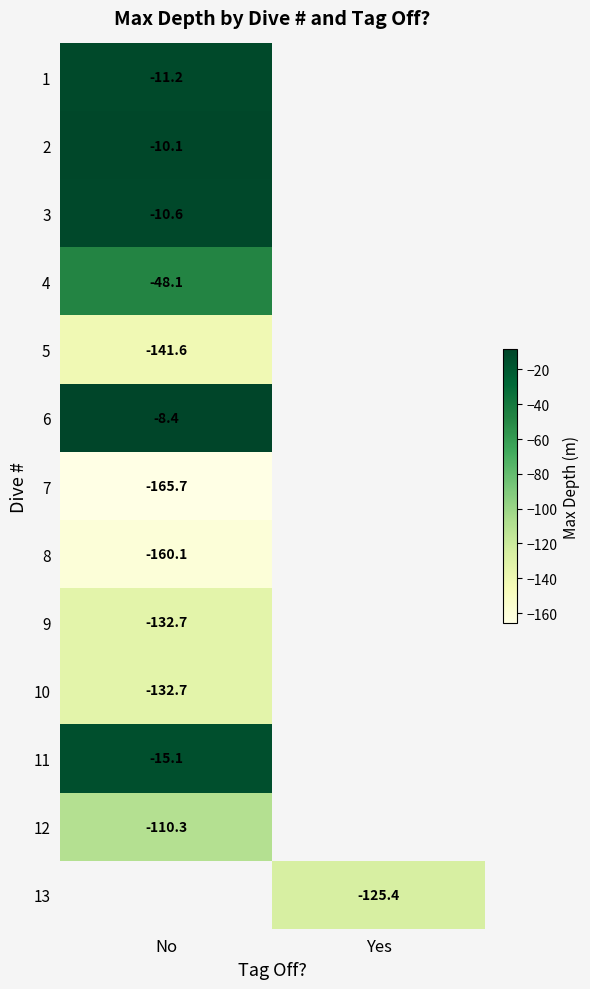

How many categories are shown in the chart?

2